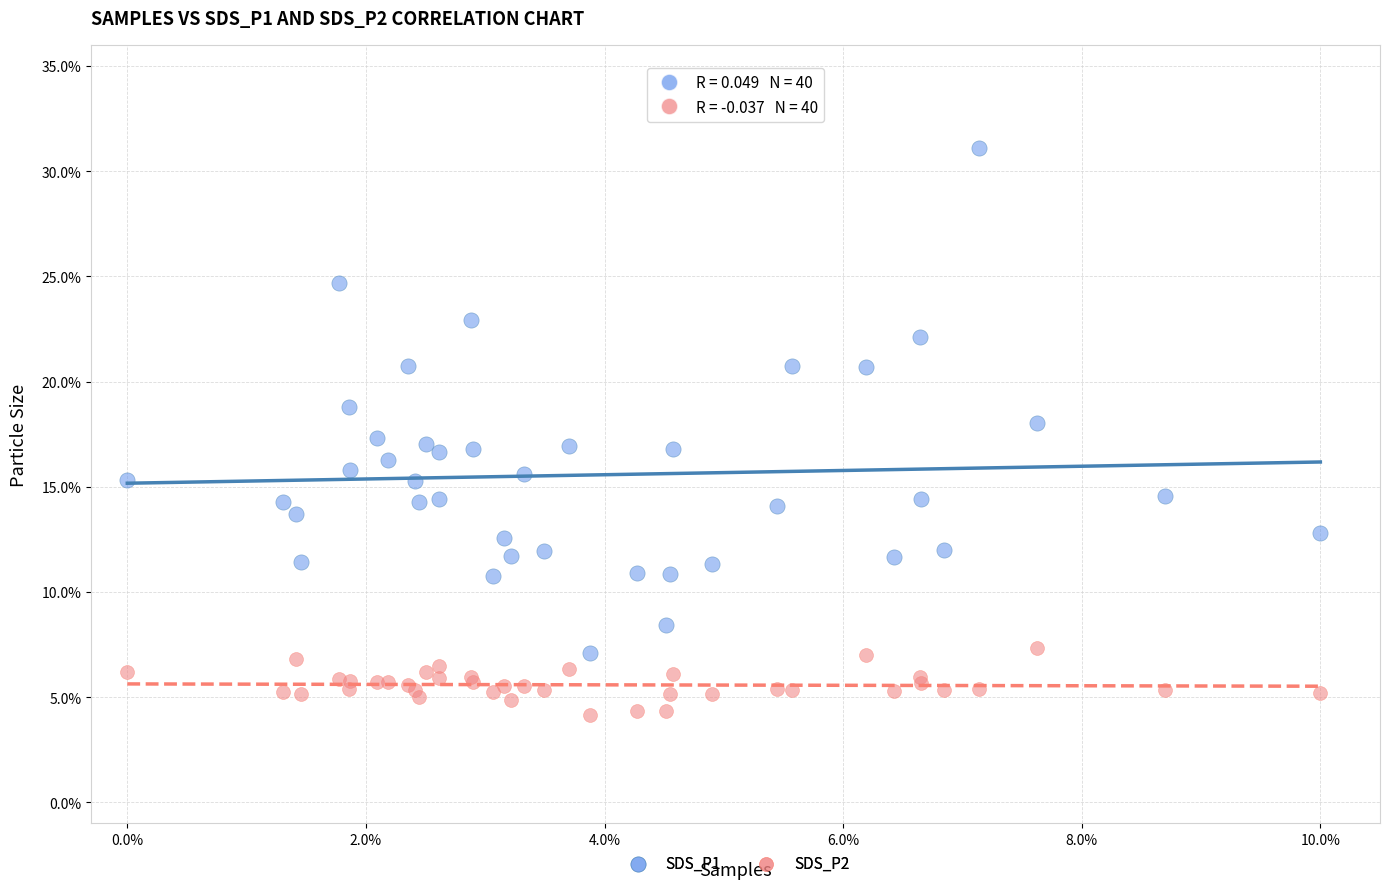

What are all the series names shown in the legend?

SDS_P1, SDS_P2